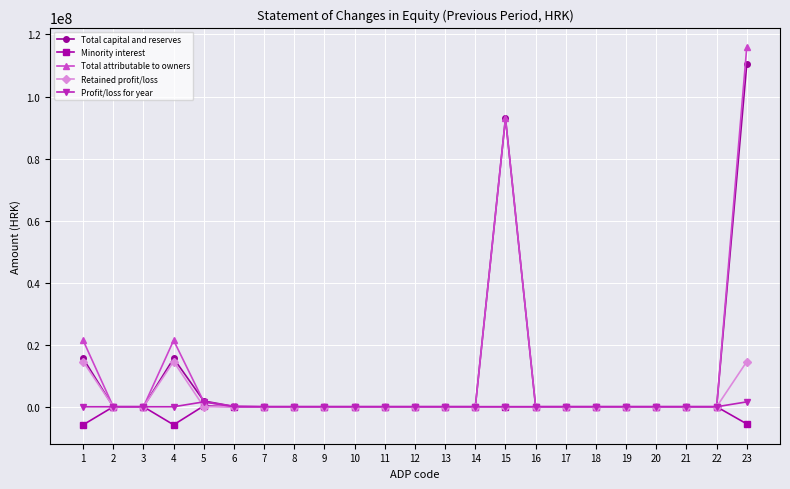

How many lines are shown in the chart?

5